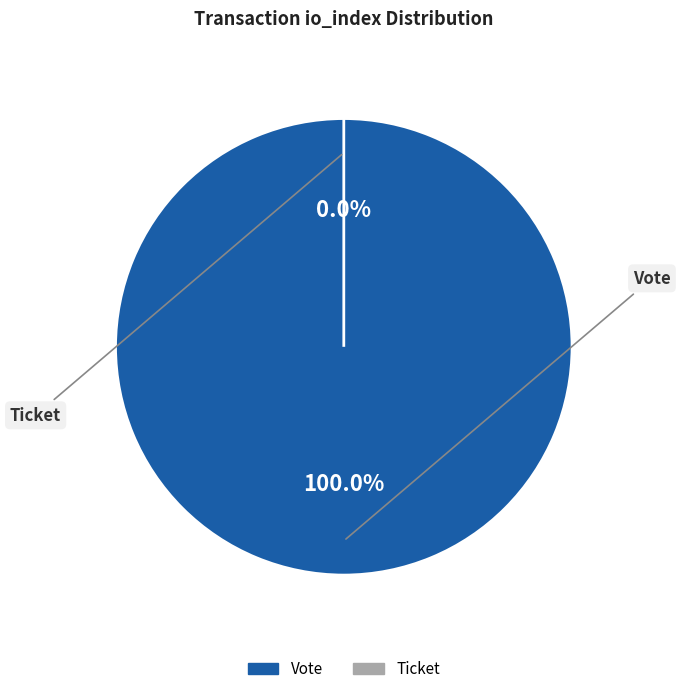

Between Vote (io_index=1) and Ticket (io_index=0), which is larger?

Vote (io_index=1)